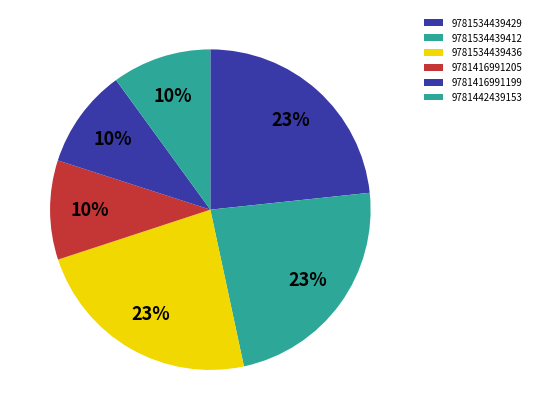

How many slices are in this pie chart?

6